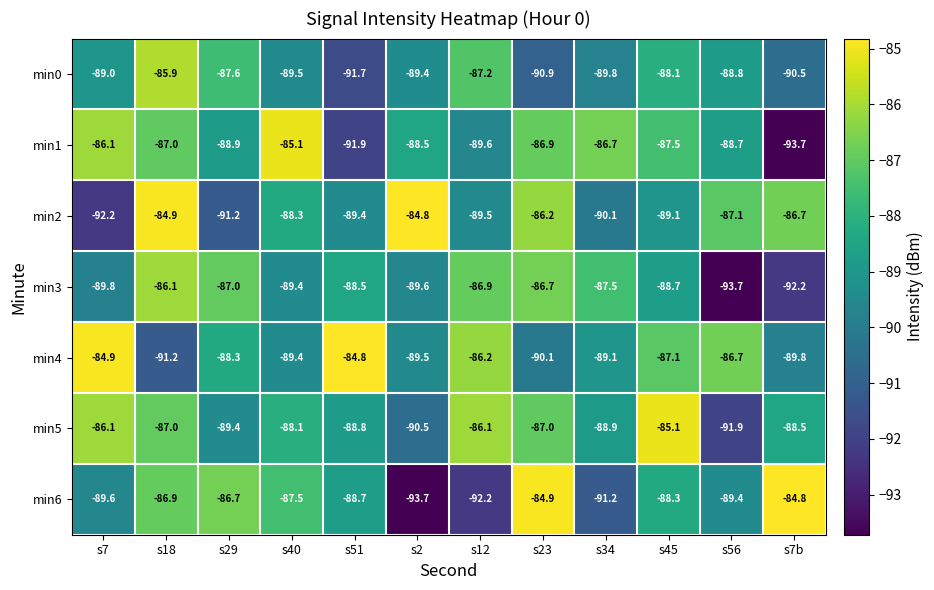

At which label is min0 closest to -88?

s45